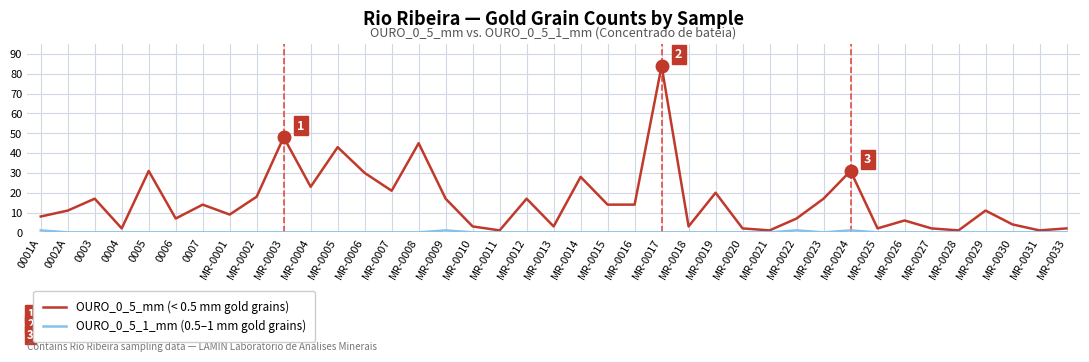

What is the difference between the second highest and minimum values in the OURO_0_5_mm (< 0.5 mm gold grains) series?

47